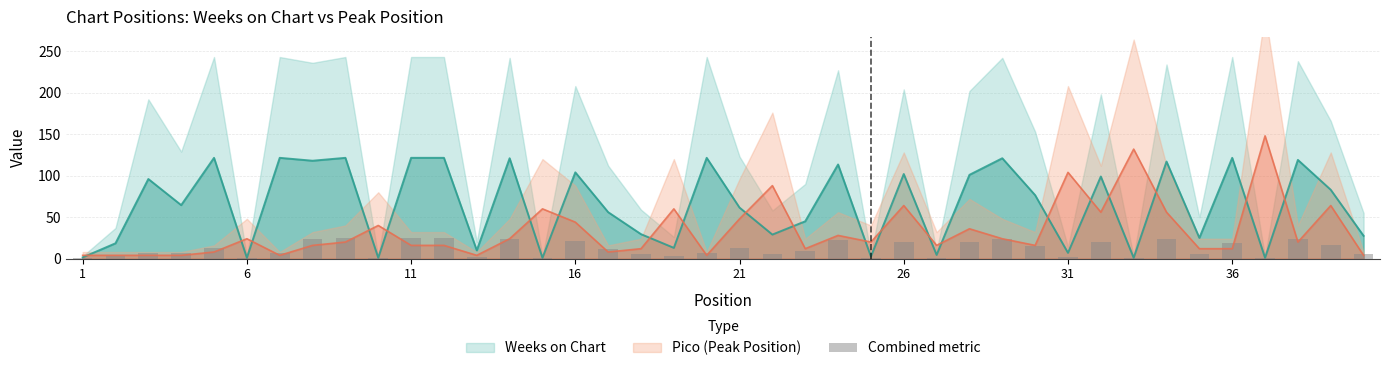

Count the number of categories in the chart.

40